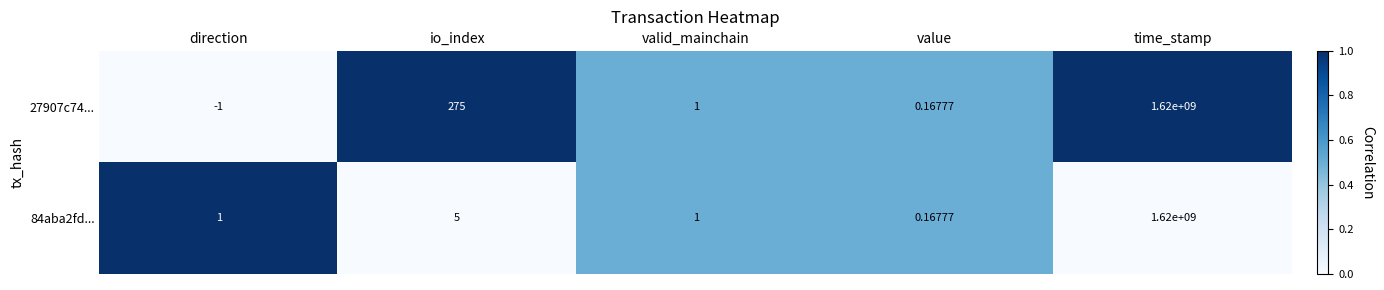

How many distinct data groups are displayed?

2